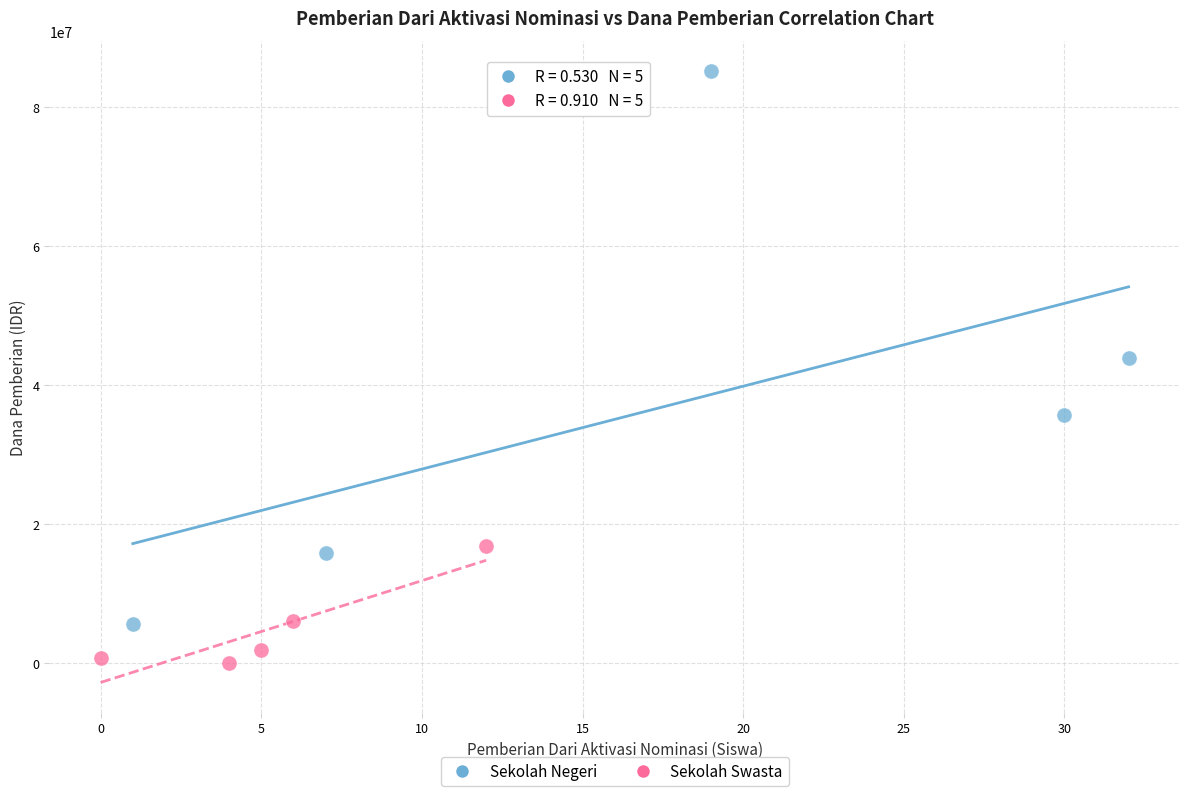

Which series reaches the minimum Y coordinate?

Sekolah Swasta